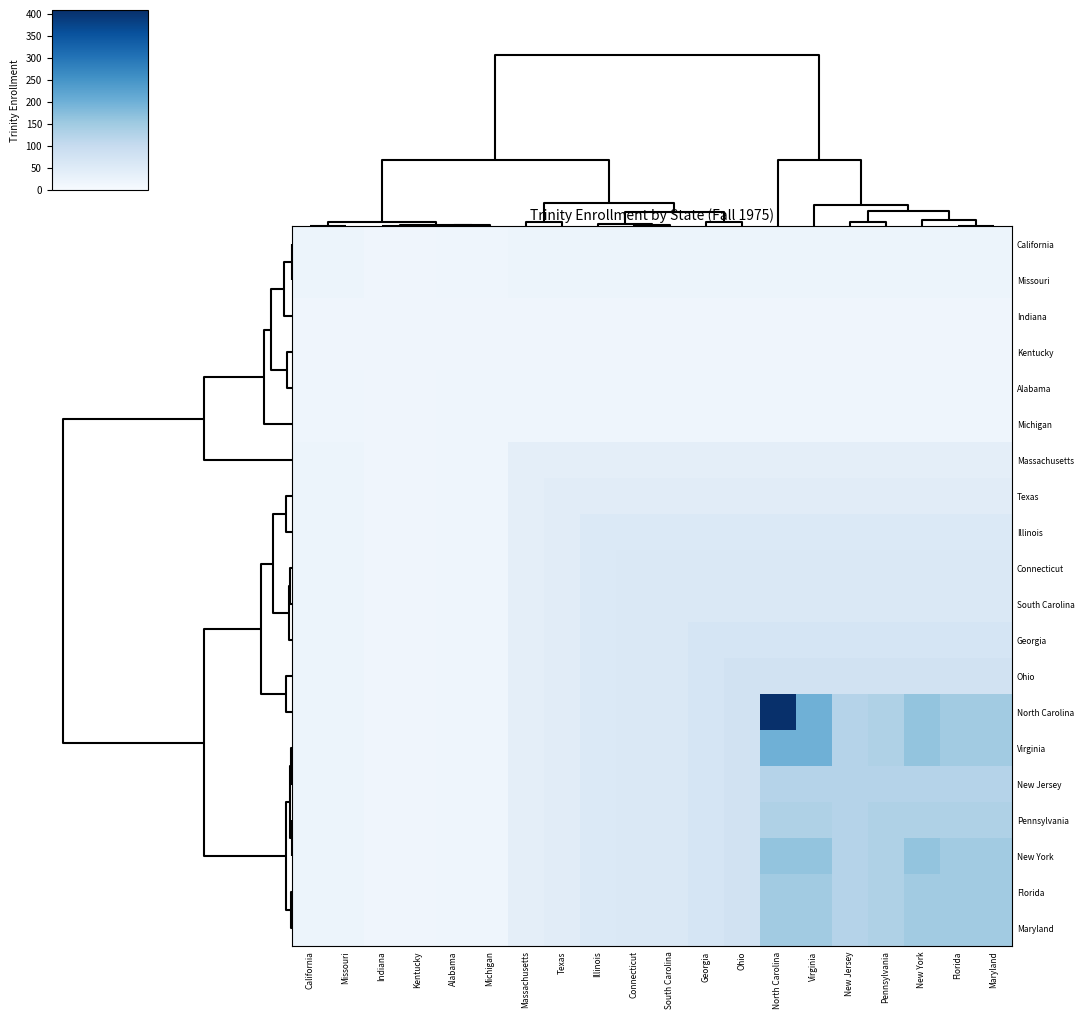

Which has a higher value, Indiana or Massachusetts?

Massachusetts